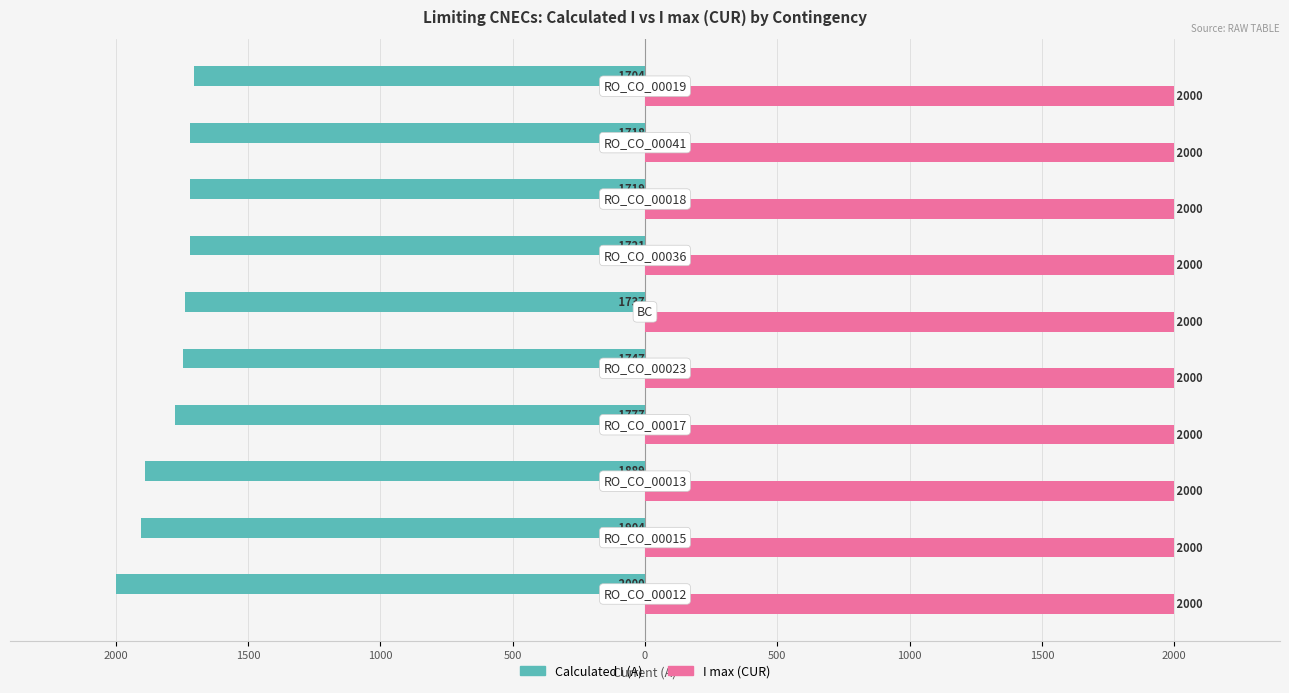

What are all the series names shown in the legend?

Calculated I (A), I max (CUR)